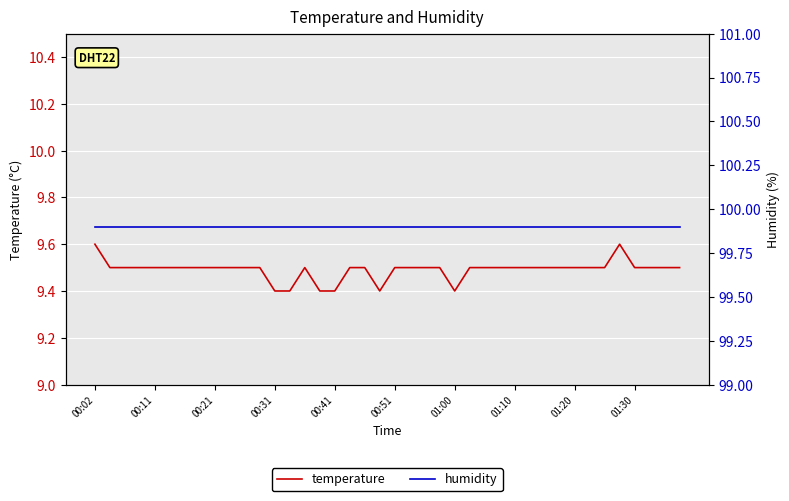

What is the highest value of the temperature series?

9.6